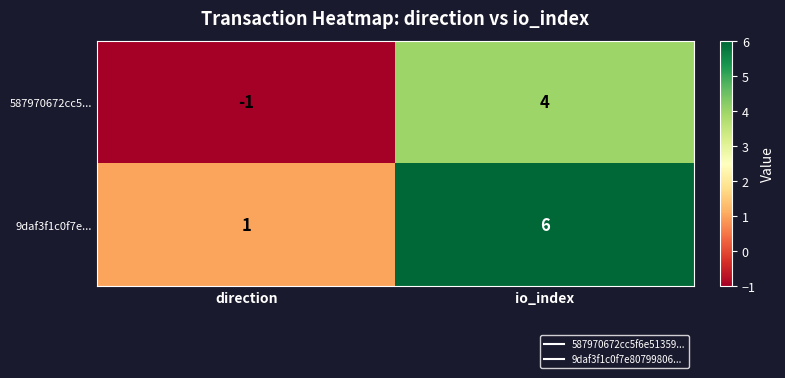

The 9daf3f1c0f7e... series shows 1 at direction. True or false?

True